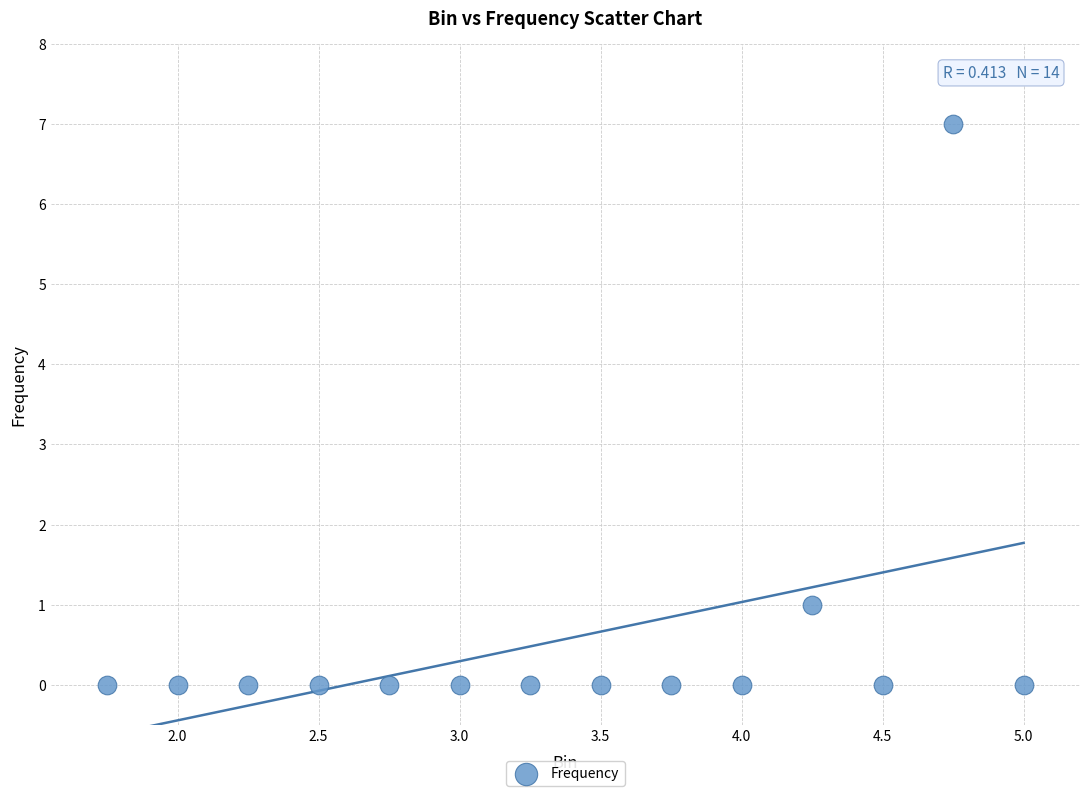

What is the range of Y values (max minus min)?

7